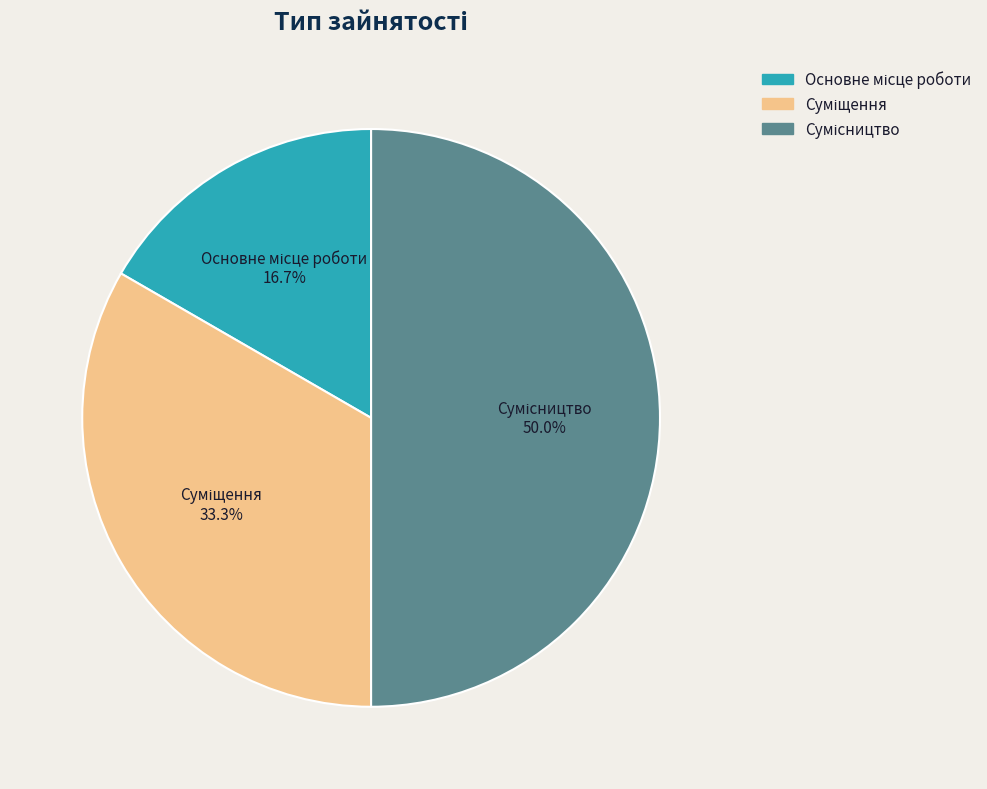

How many segments does this pie chart have?

3